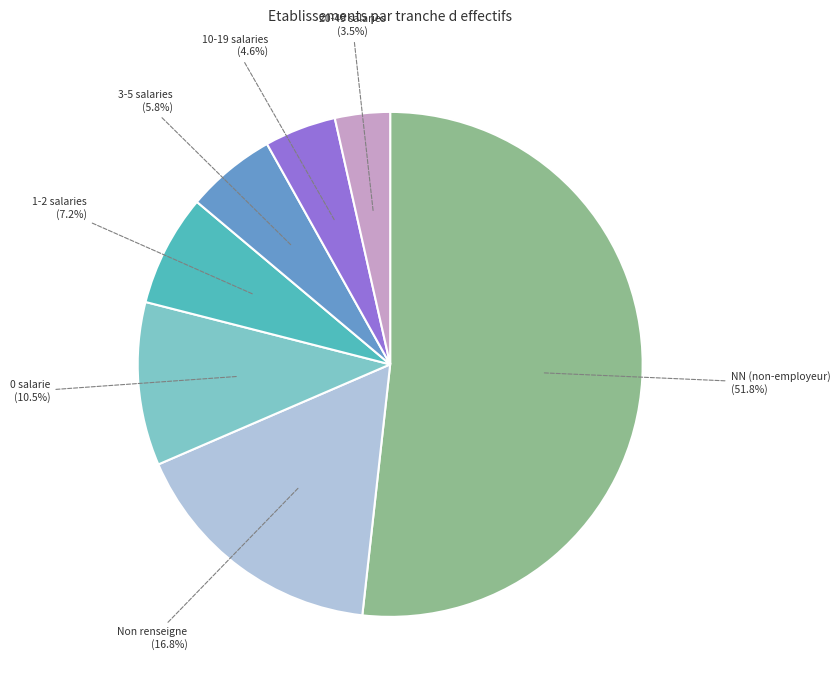

Is there any slice that represents more than half of the pie?

Yes